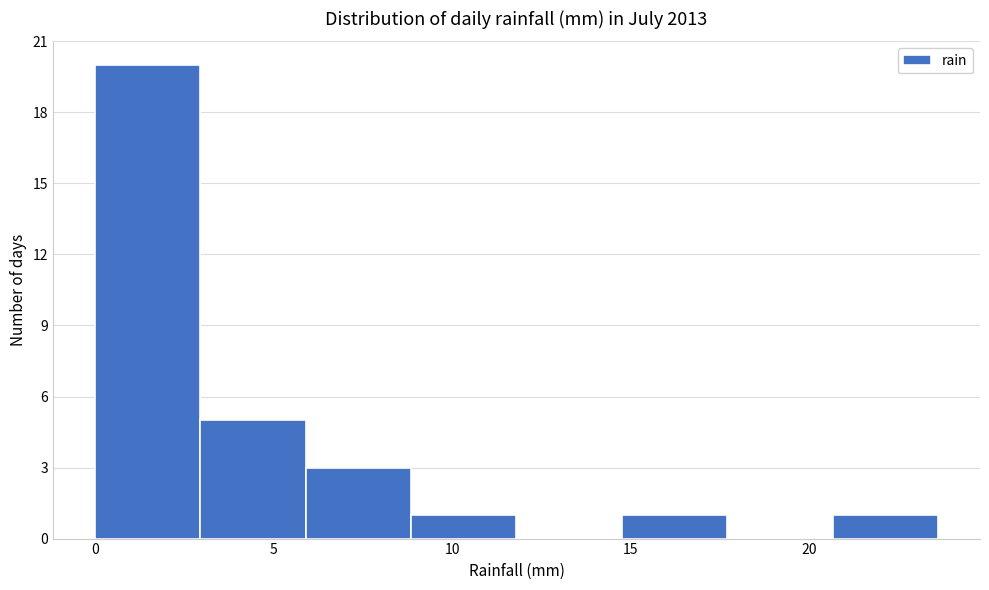

Reading left to right, transcribe this chart: for each bar, give the range it covers on the x-axis and its height. Neither the bar edges nor the heights are printed on the chart, so give them approximately, as read against the axes.

0.0 to 3.0: 20
3.0 to 6.0: 5
6.0 to 9.0: 3
9.0 to 12.0: 1
12.0 to 15.0: 0
15.0 to 17.5: 1
17.5 to 20.5: 0
20.5 to 23.5: 1